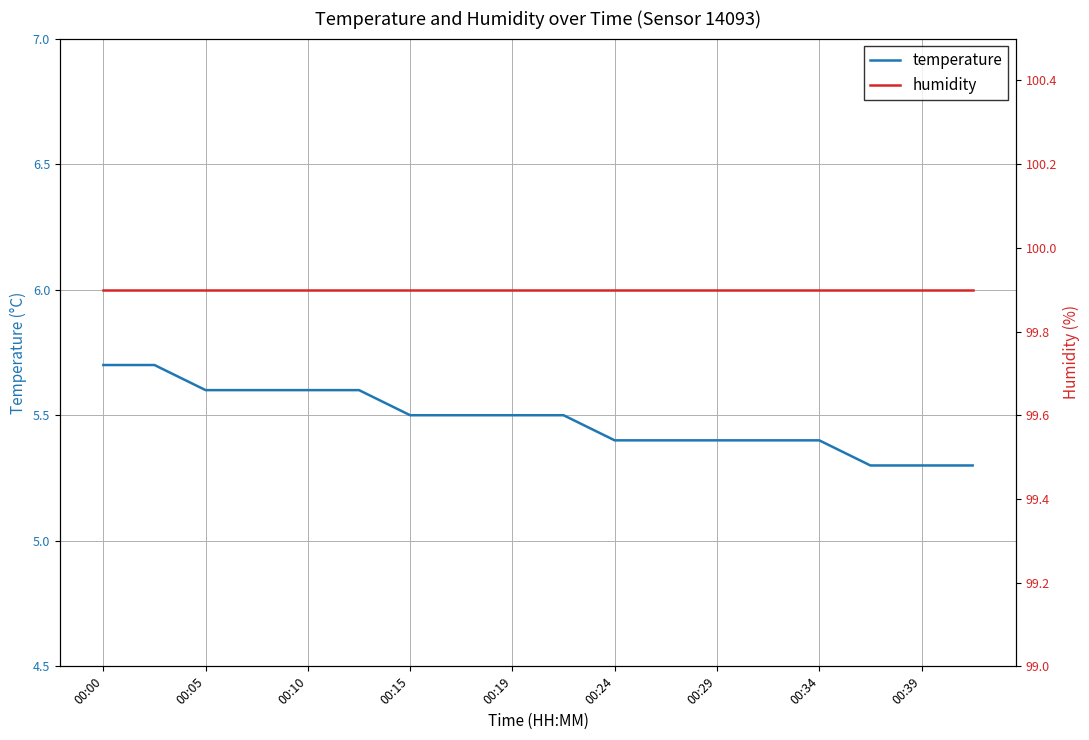

True or false: humidity and temperature intersect in this chart.

False